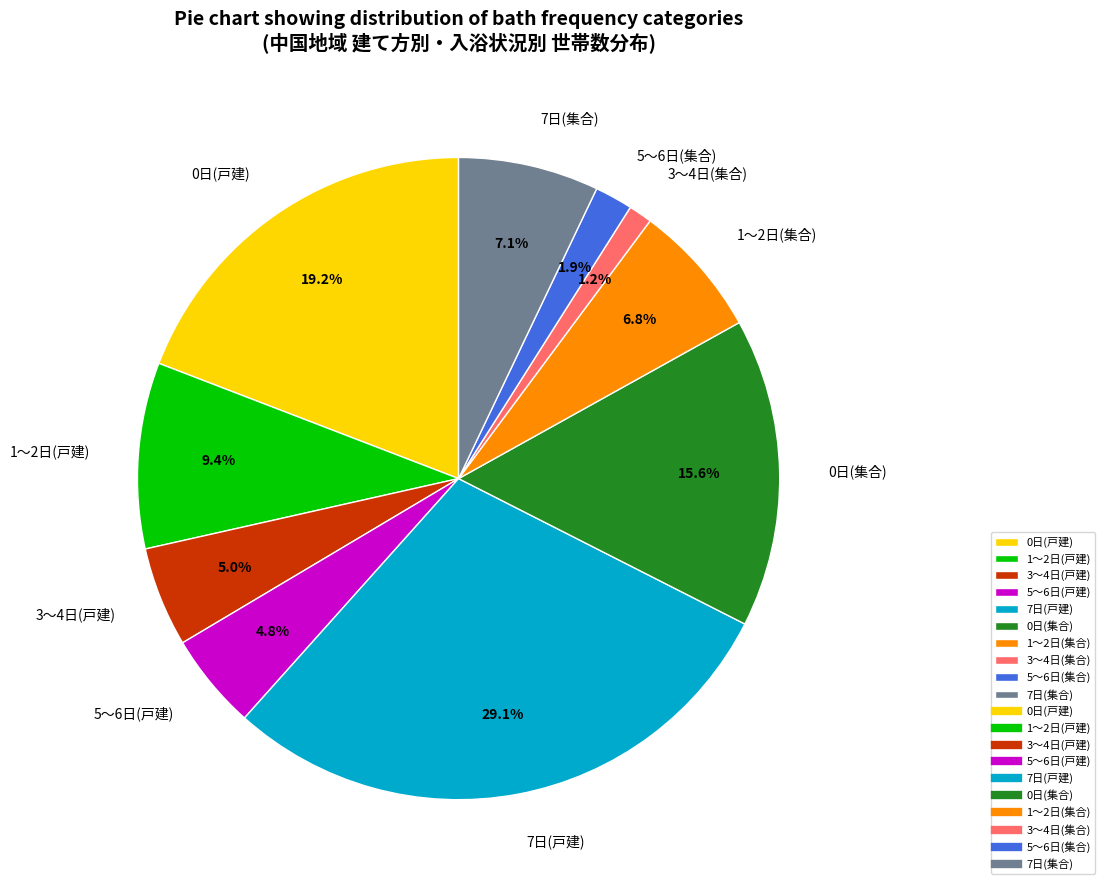

To the nearest percent, what percentage of the pie is 0日(戸建)?

19%